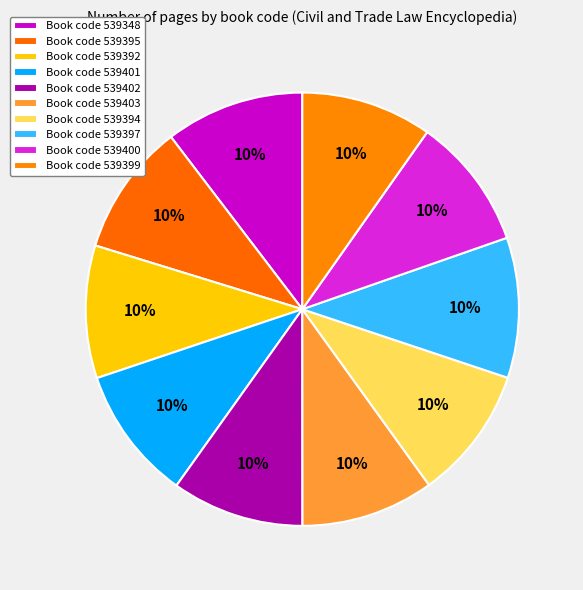

Is there any slice that represents more than half of the pie?

No